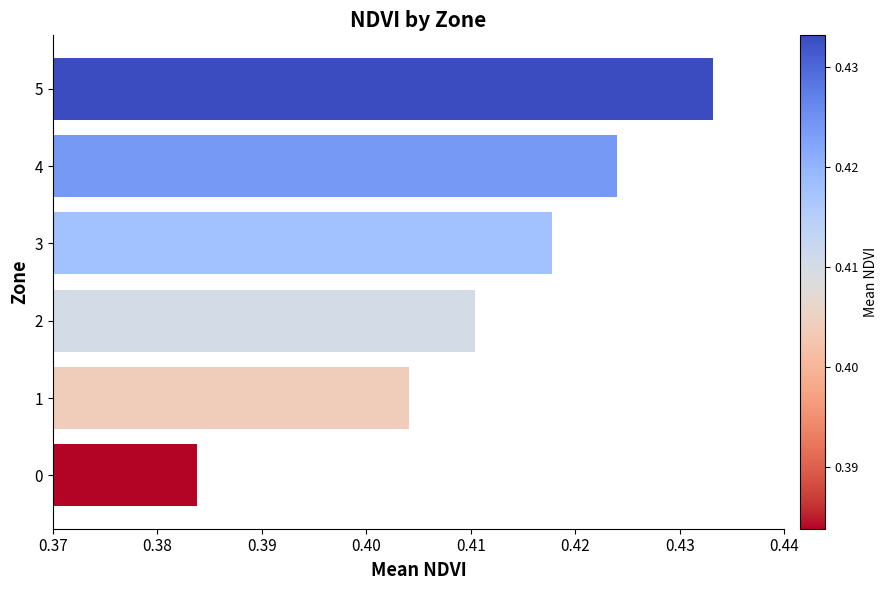

How many values are between 0 and 1?

6